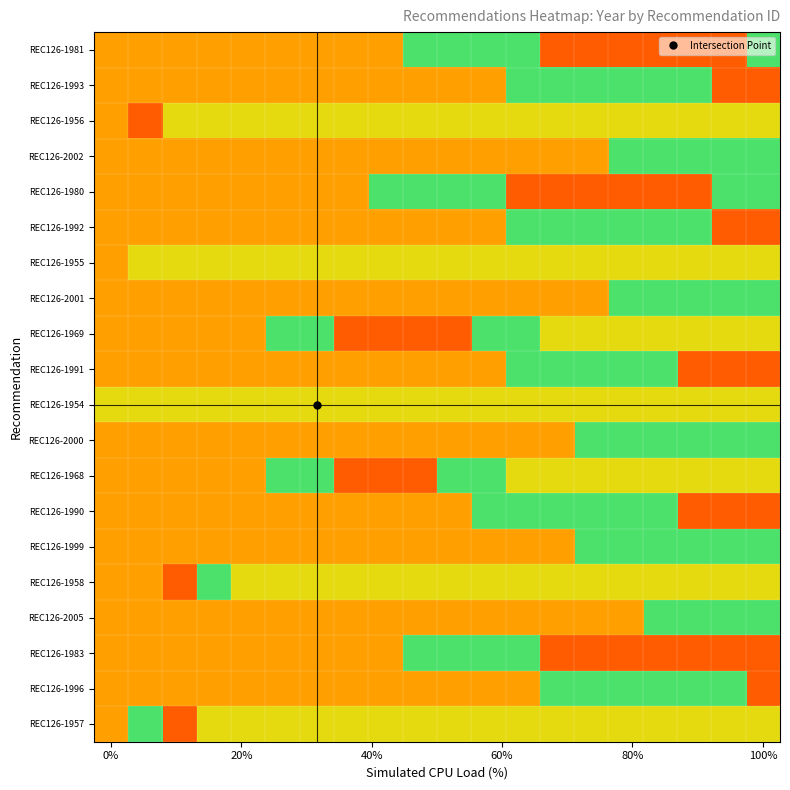

How many distinct data groups are displayed?

20